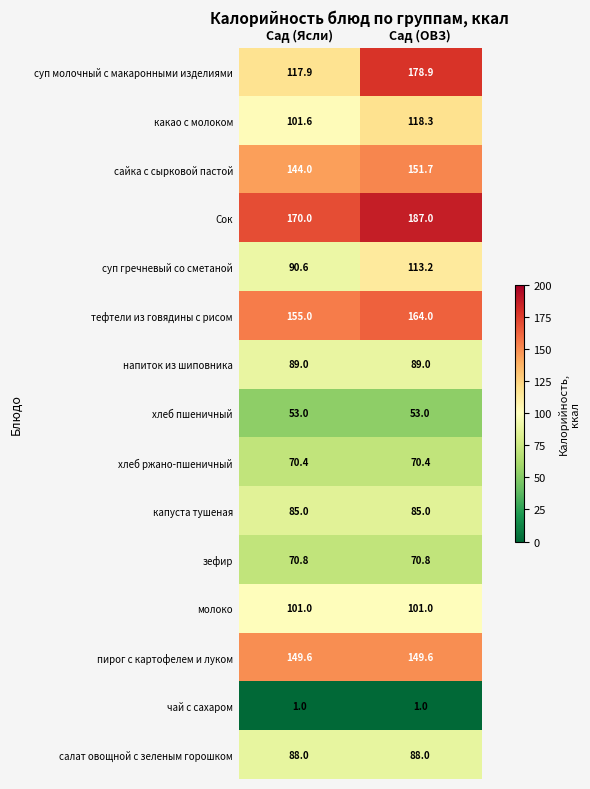

At which category does the chart reach its peak across all series?

Сад (ОВЗ)